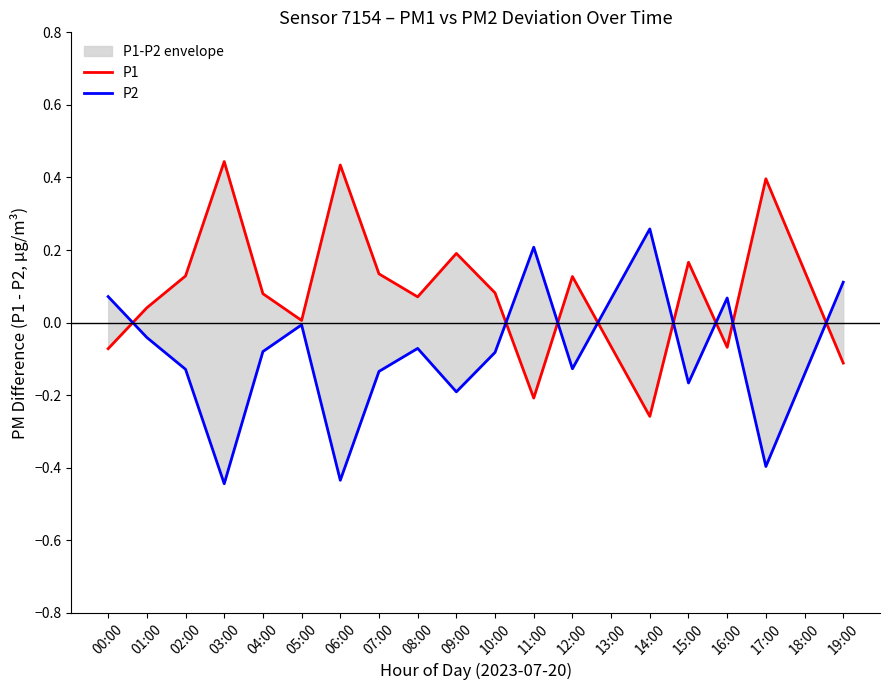

What is the label of the 19th point from the left?

18:00